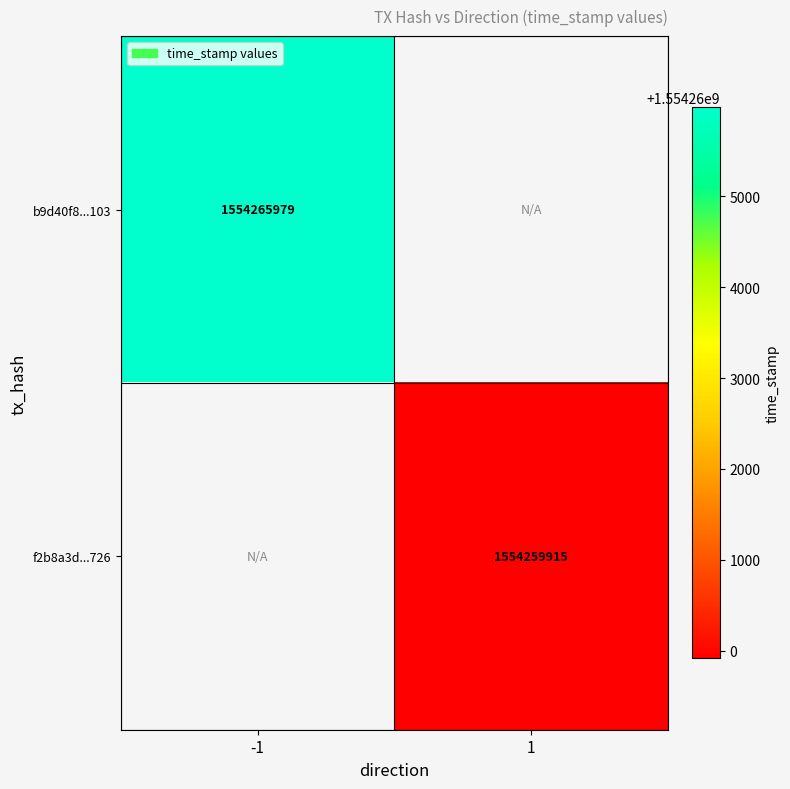

True or false: b9d40f8...103 has a value of 697058143 at -1.

False